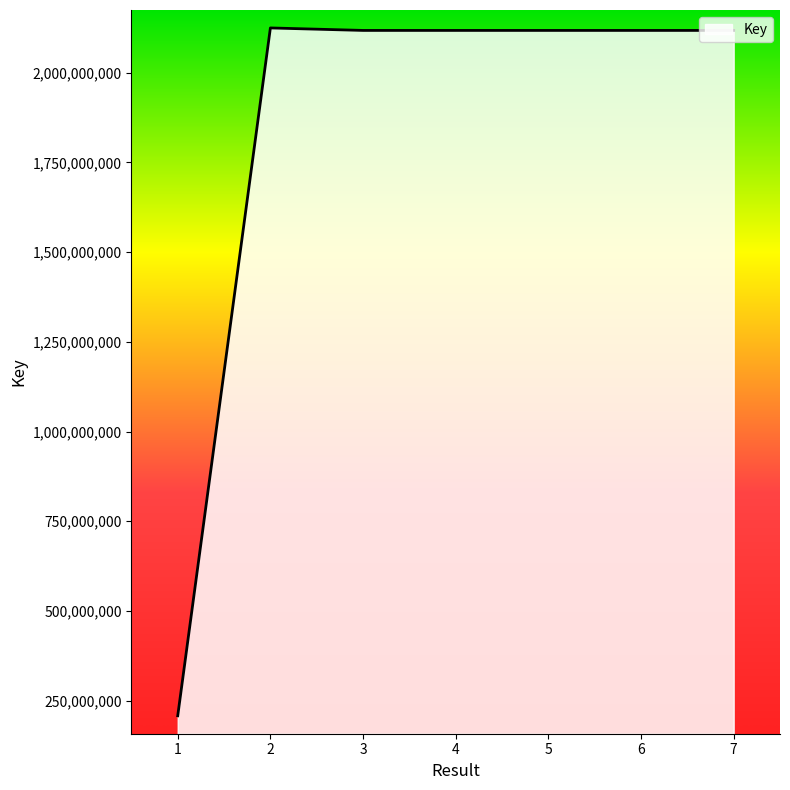

Approximately how many times larger is the value at 2 compared to 4?

1.0